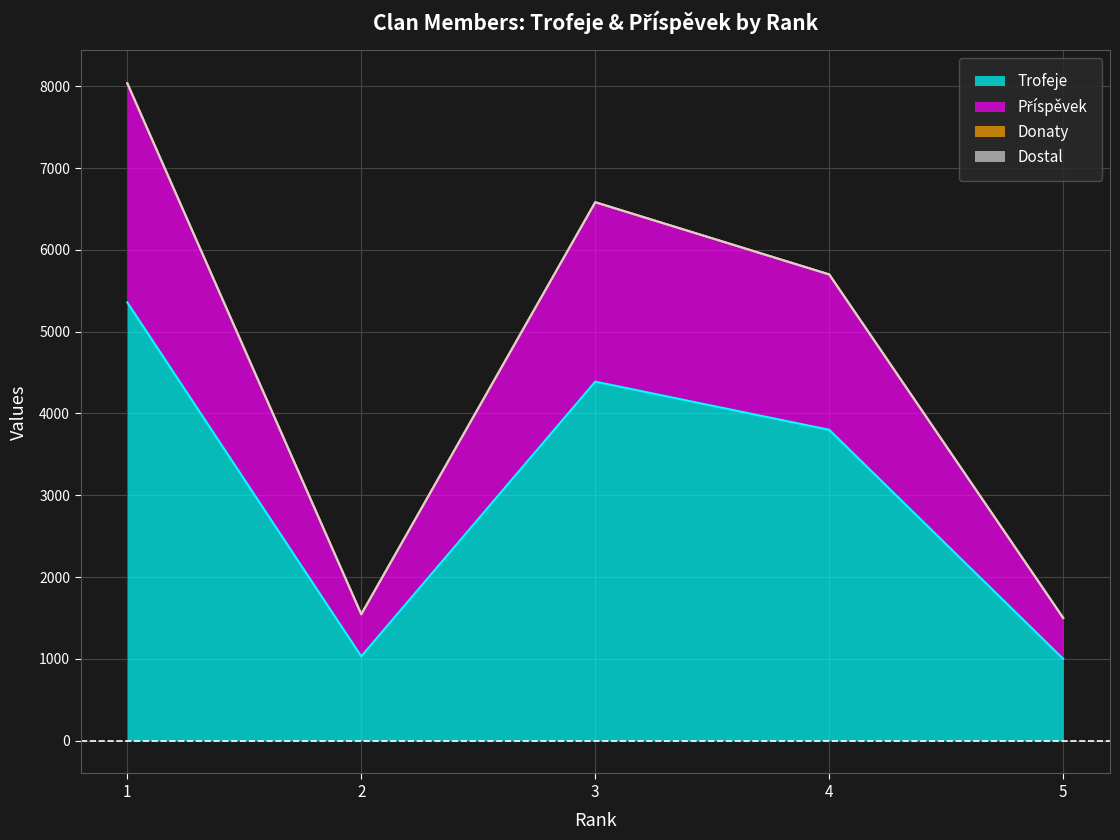

At 2, list the series in order from smallest to largest.

Trofeje, Příspěvek